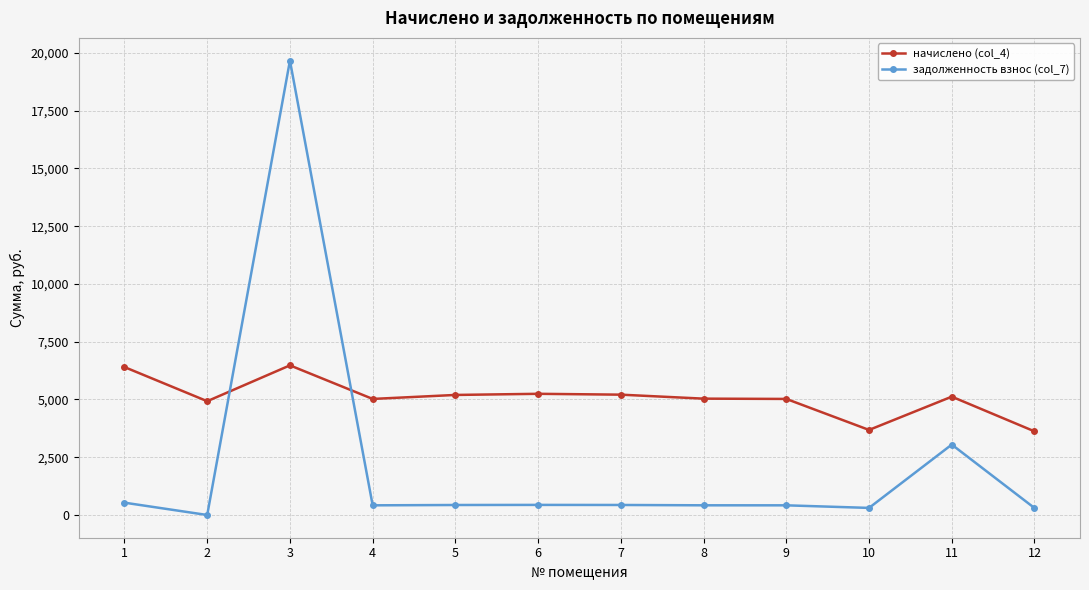

What is the greatest value displayed?

19665.3